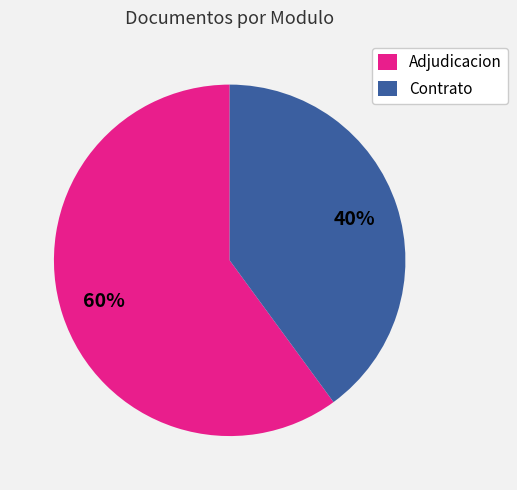

Rank the categories by value from highest to lowest.

Adjudicacion, Contrato